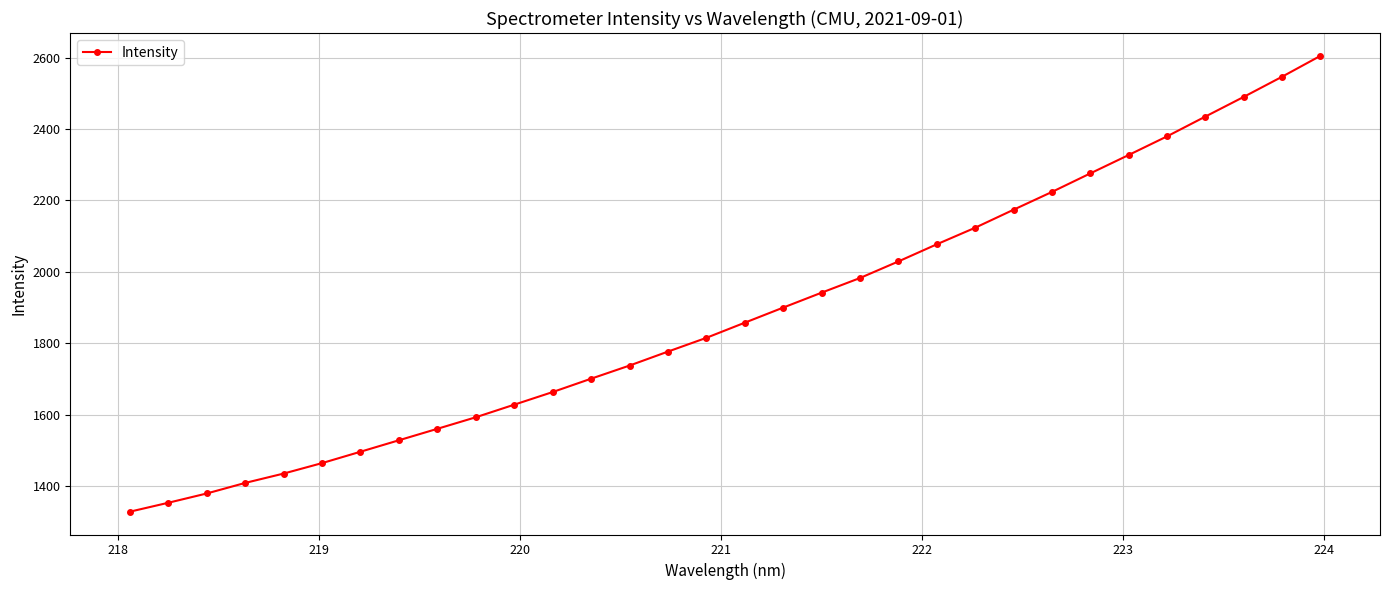

What is the average value?

1882.5